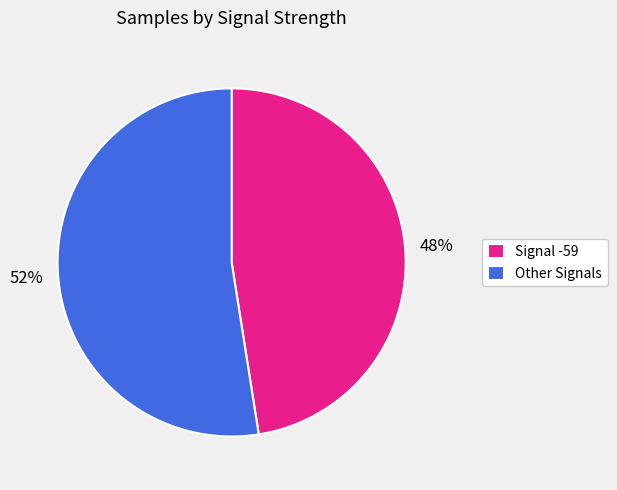

Is Signal -59 the majority of the pie?

No